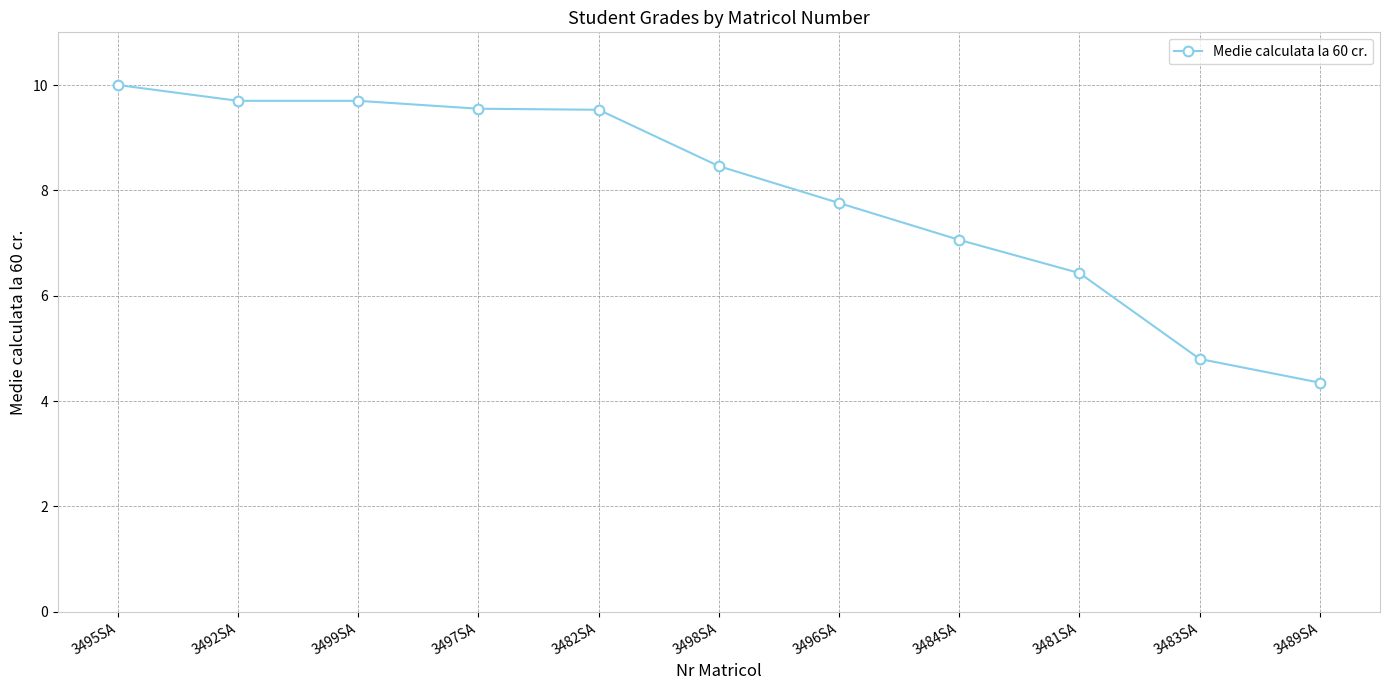

What is the label of the 10th point from the left?

3483SA